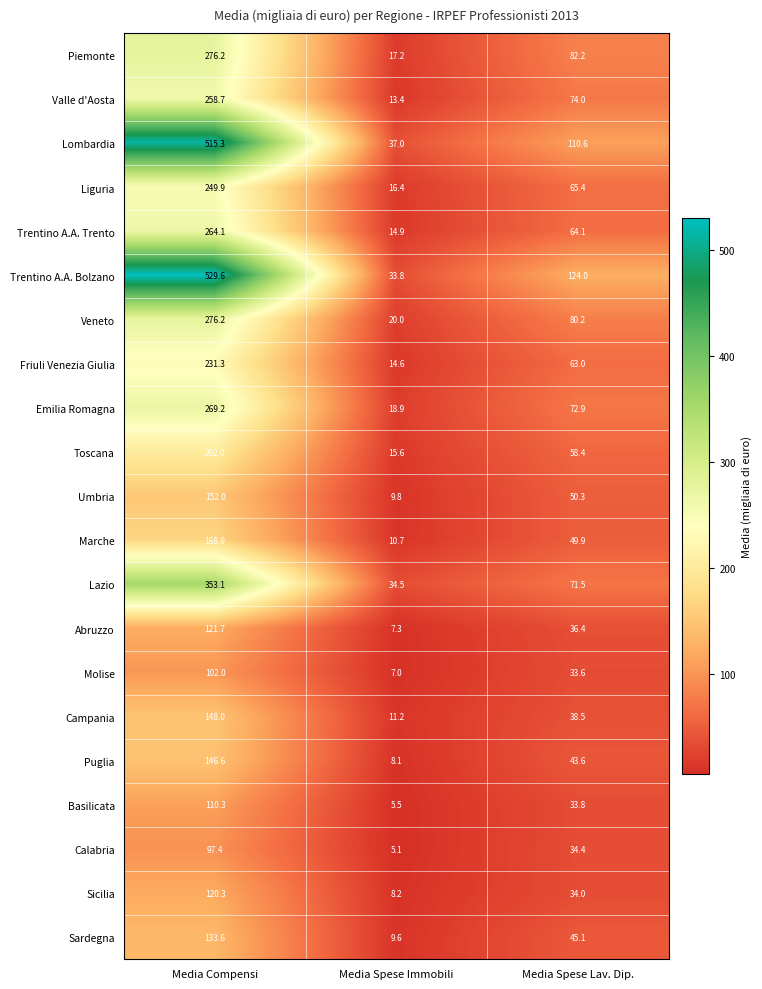

What is the sum of the Veneto values at Media Spese Immobili and Media Spese Lav. Dip.?

100.2